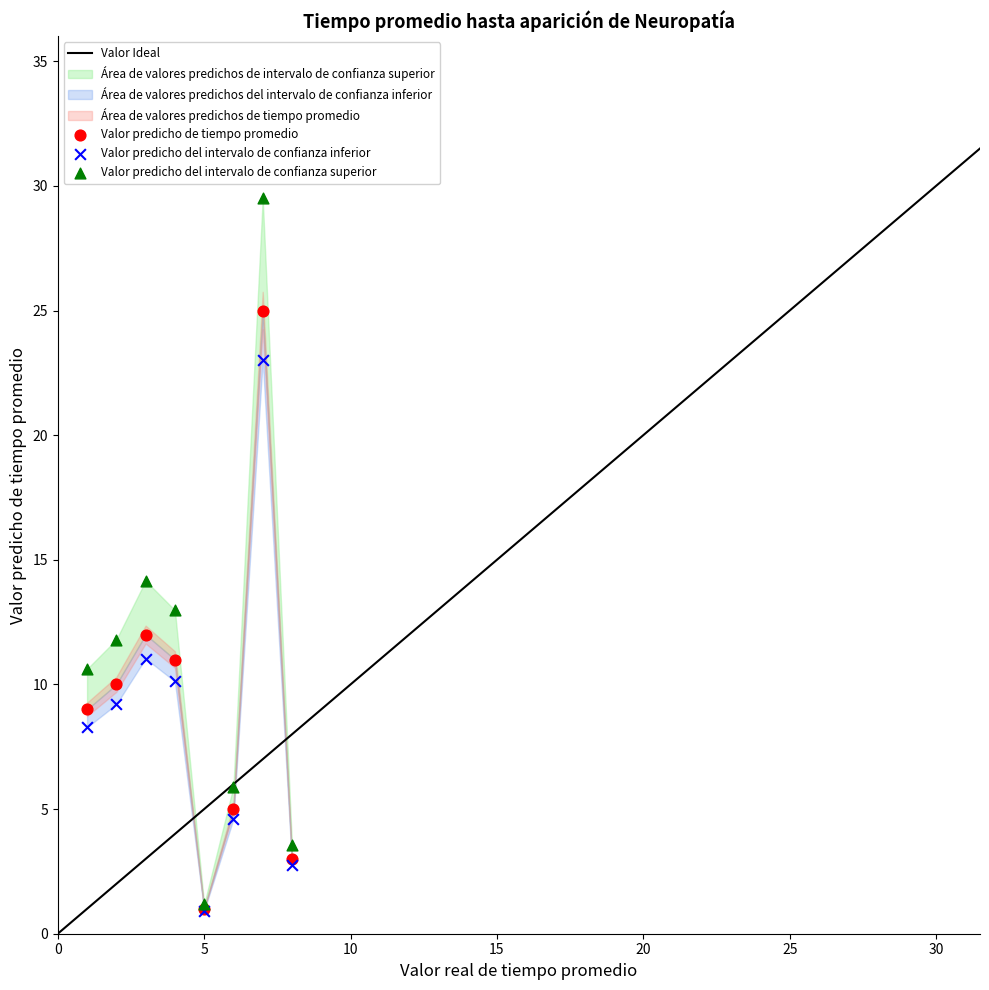

In the Valor predicho del intervalo de confianza superior series, what Y value is closest to 15?

14.2